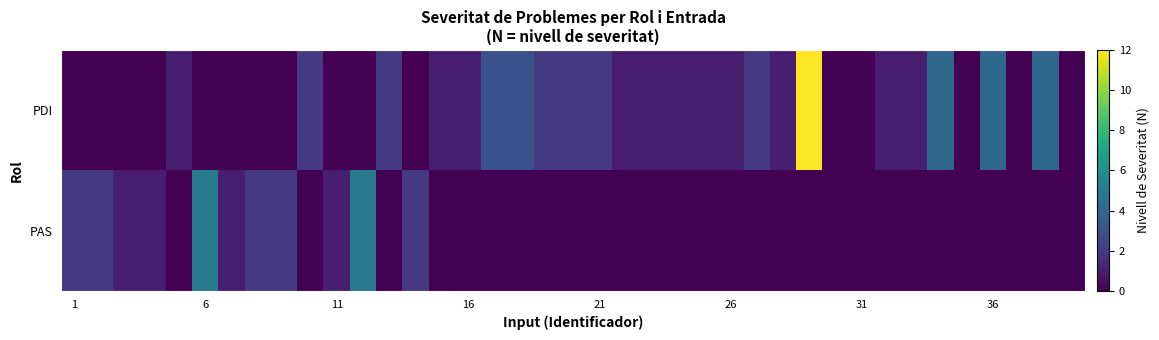

Reading left to right, transcribe all the data shown in this chart.

PDI: 0	0	0	0	1	0	0	0	0	2	0	0	2	0	1	1	3	3	2	2	2	1	1	1	1	1	2	1	12	0	0	1	1	4	0	4	0	4	0
PAS: 2	2	1	1	0	5	1	2	2	0	1	5	0	2	0	0	0	0	0	0	0	0	0	0	0	0	0	0	0	0	0	0	0	0	0	0	0	0	0